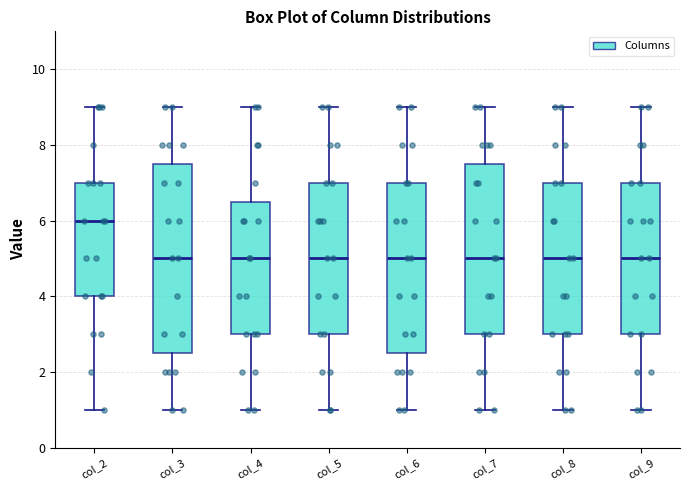

Where does the lower whisker of the box for col_4 end on the y-axis? The values are not printed on the chart, so give them approximately, as read against the axis.

1.0